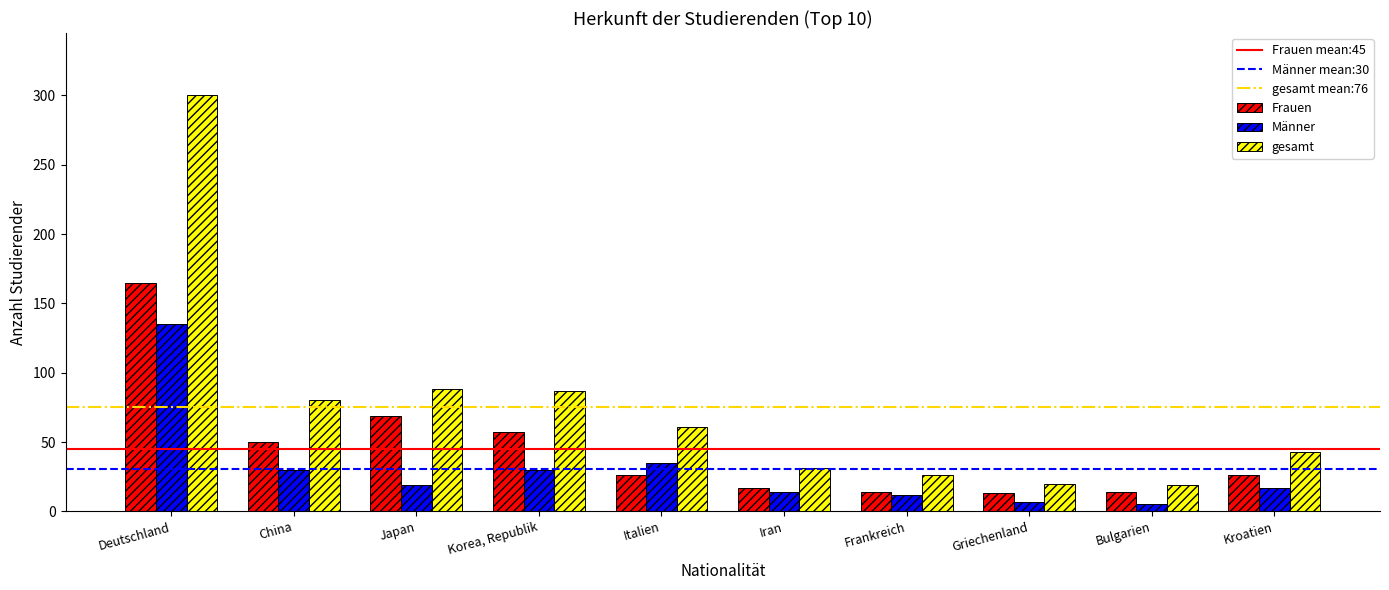

What position from the right is Bulgarien?

2